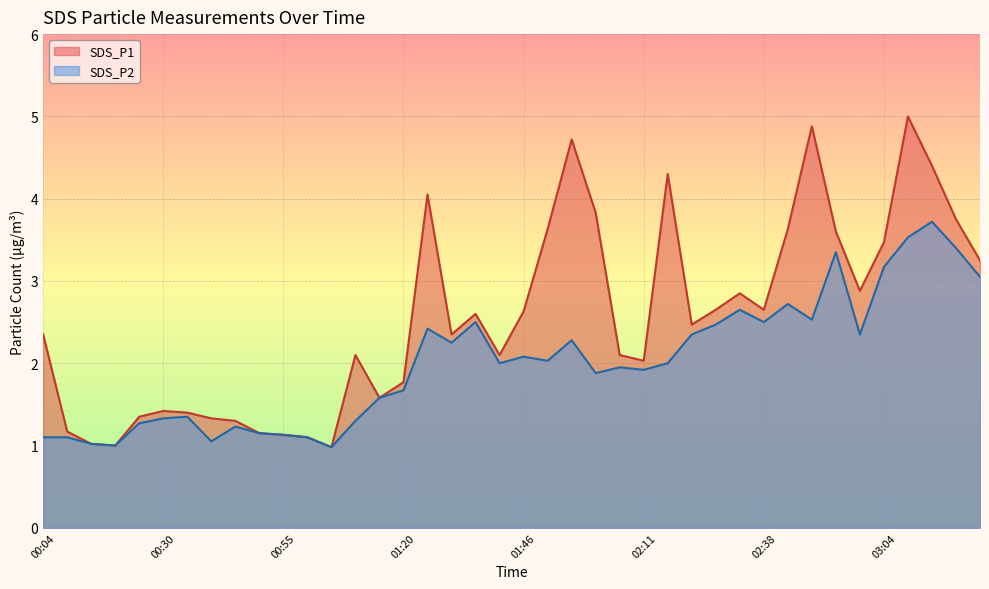

The value of SDS_P2 at 03:14 is 6.2. True or false?

False